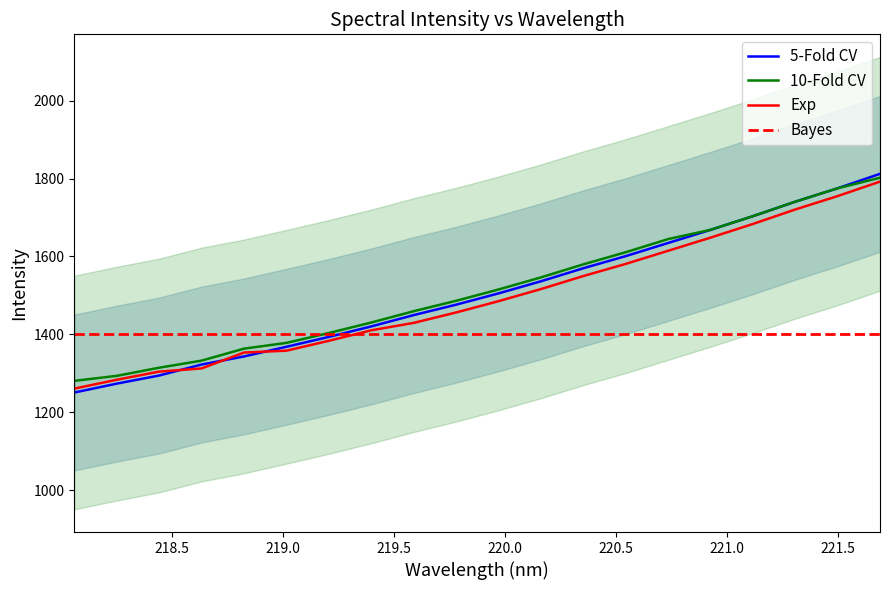

What is the highest value of the Bayes series?

1400.0